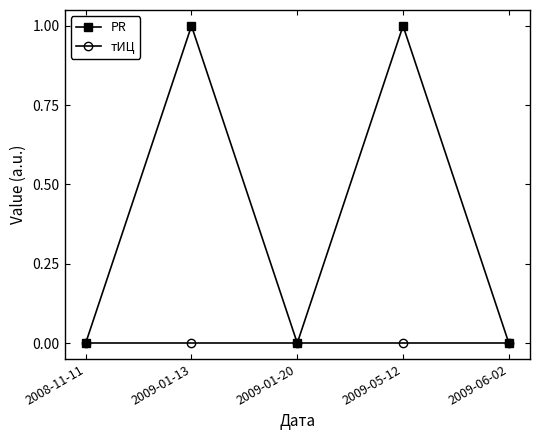

Reading right to left, list all the values displayed in this chart.

PR: 2009-06-02=0	2009-05-12=1	2009-01-20=0	2009-01-13=1	2008-11-11=0
тИЦ: 2009-06-02=0	2009-05-12=0	2009-01-20=0	2009-01-13=0	2008-11-11=0